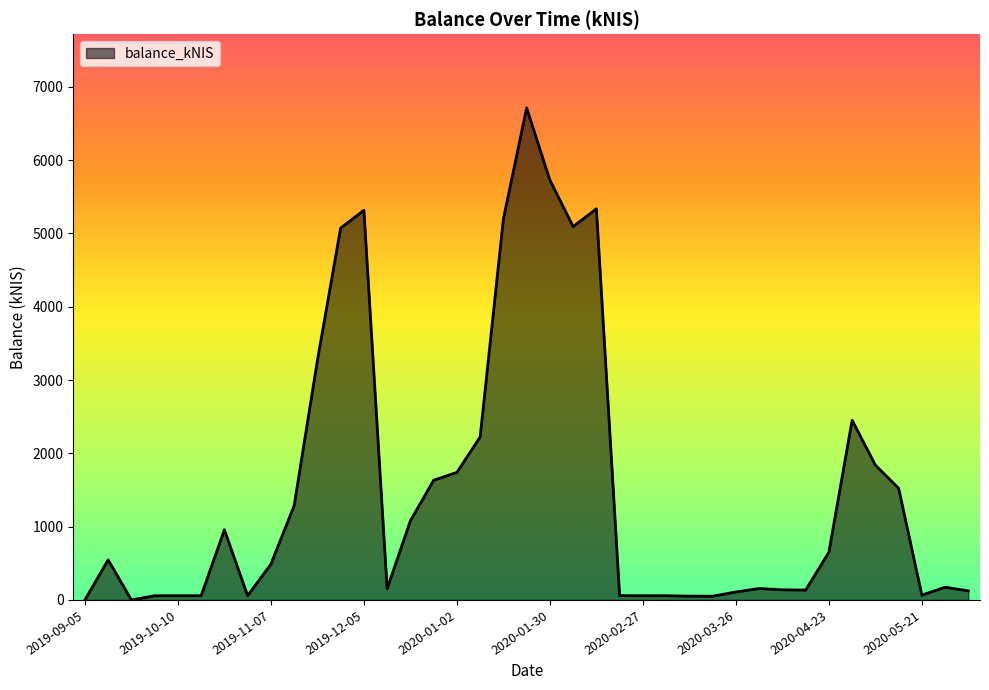

What is the value of the 9th point from the left?

488.2